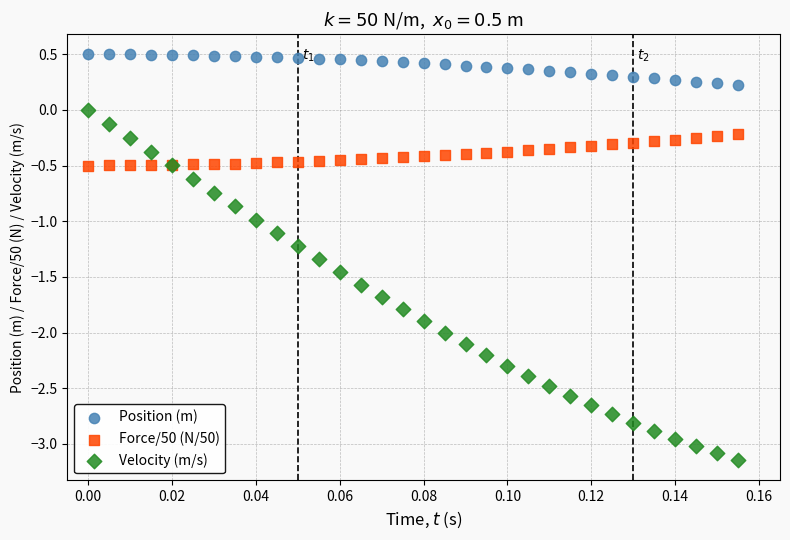

Which series reaches the minimum Y coordinate?

Velocity (m/s)